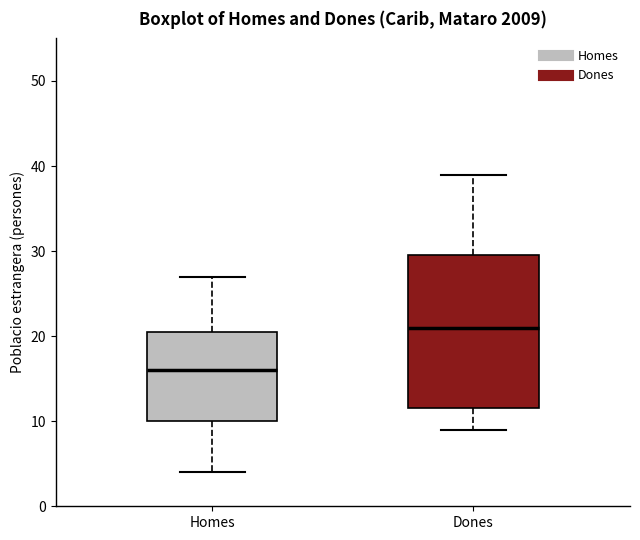

Reading left to right, read every box against the y-axis: the position of its median line, the range the box covers, and the ends of its whiskers. The values are not printed on the chart, so give them approximately, as read against the axis.

Homes: median 16, box 10 to 21, whiskers 4 to 27
Dones: median 21, box 12 to 30, whiskers 9 to 39